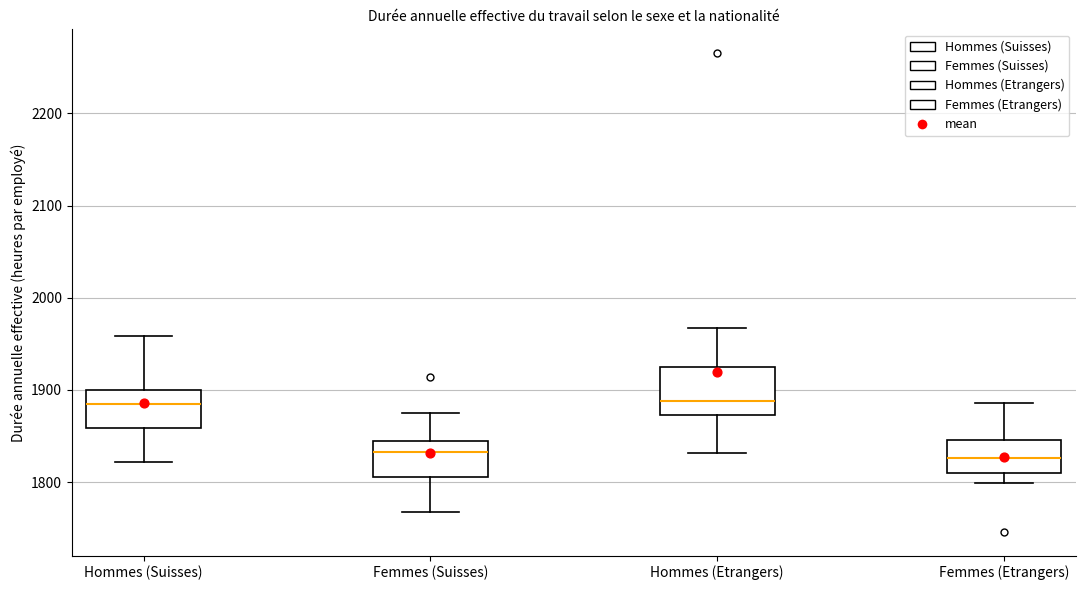

Reading left to right, read every box against the y-axis: the position of its median line, the range the box covers, and the ends of its whiskers. The values are not printed on the chart, so give them approximately, as read against the axis.

Hommes (Suisses): median 1880, box 1860 to 1900, whiskers 1820 to 1960
Femmes (Suisses): median 1830, box 1810 to 1850, whiskers 1770 to 1870
Hommes (Etrangers): median 1890, box 1870 to 1930, whiskers 1830 to 1970
Femmes (Etrangers): median 1830, box 1810 to 1850, whiskers 1800 to 1890